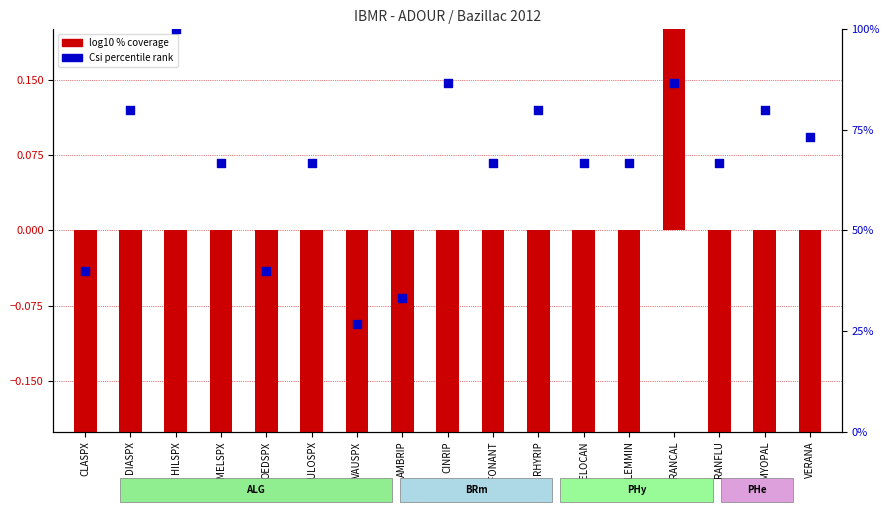

Which series contains the lowest Y value?

log10 % coverage